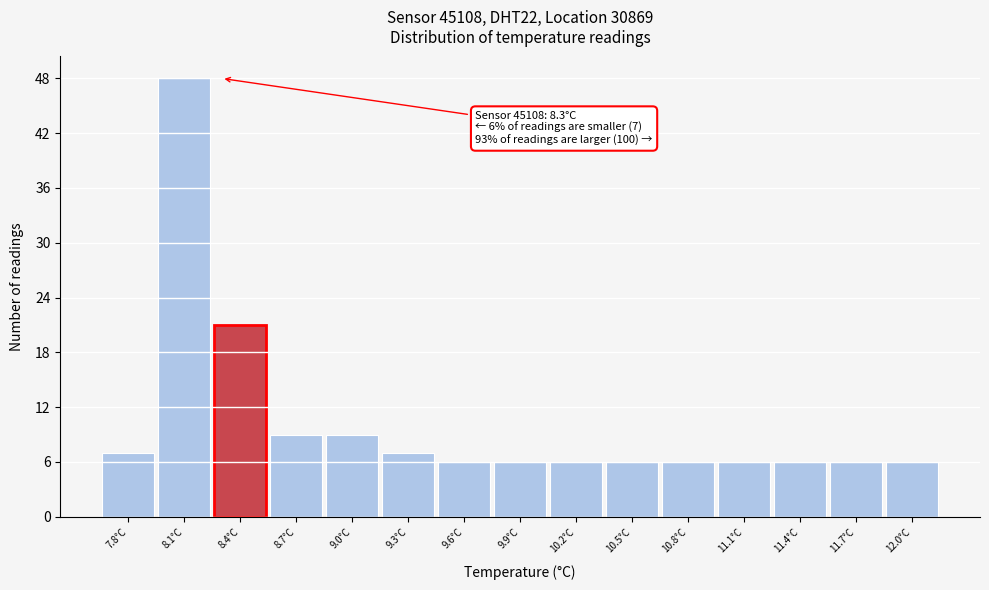

Reading left to right, transcribe all the data shown in this chart.

7.8°C=7	8.1°C=48	8.4°C=21	8.7°C=9	9.0°C=9	9.3°C=7	9.6°C=6	9.9°C=6	10.2°C=6	10.5°C=6	10.8°C=6	11.1°C=6	11.4°C=6	11.7°C=6	12.0°C=6